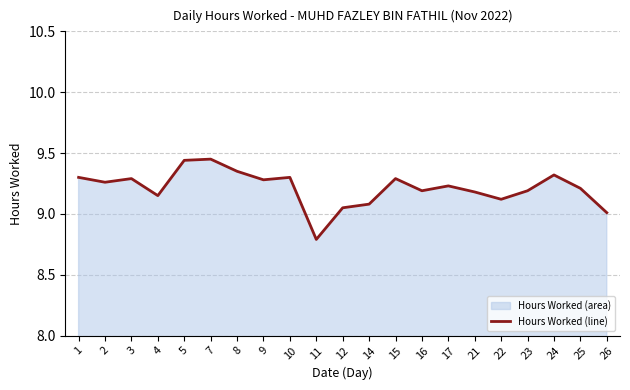

List the labels in order of value, smallest first.

11, 26, 12, 14, 22, 4, 21, 16, 23, 25, 17, 2, 9, 3, 15, 1, 10, 24, 8, 5, 7